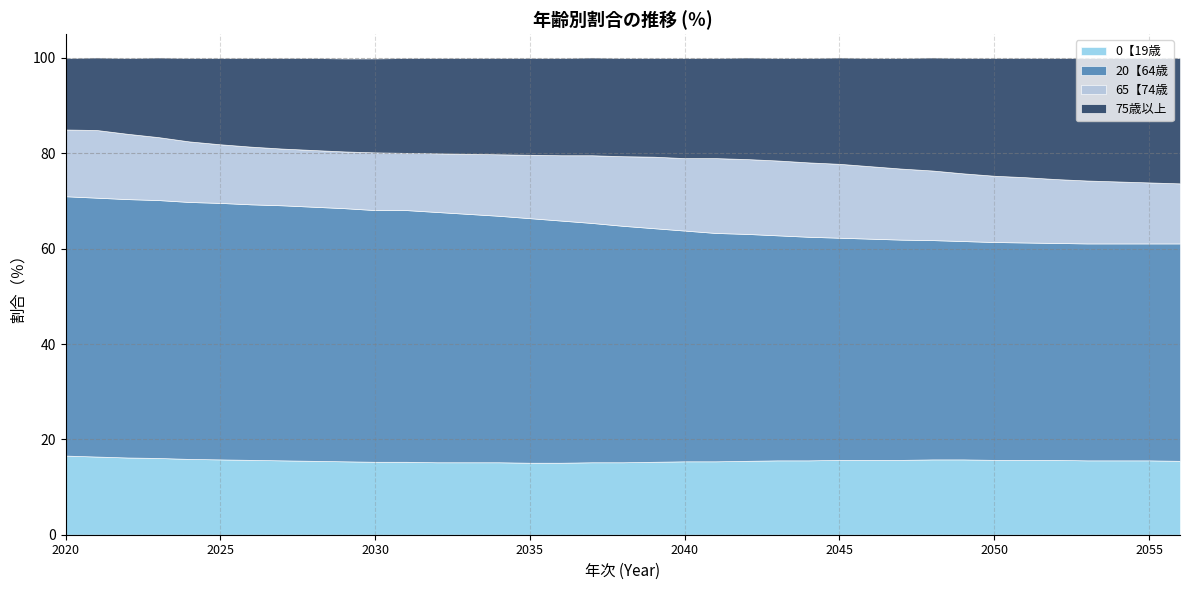

True or false: 20【64歳 has a value of 74.4 at 2038.

False